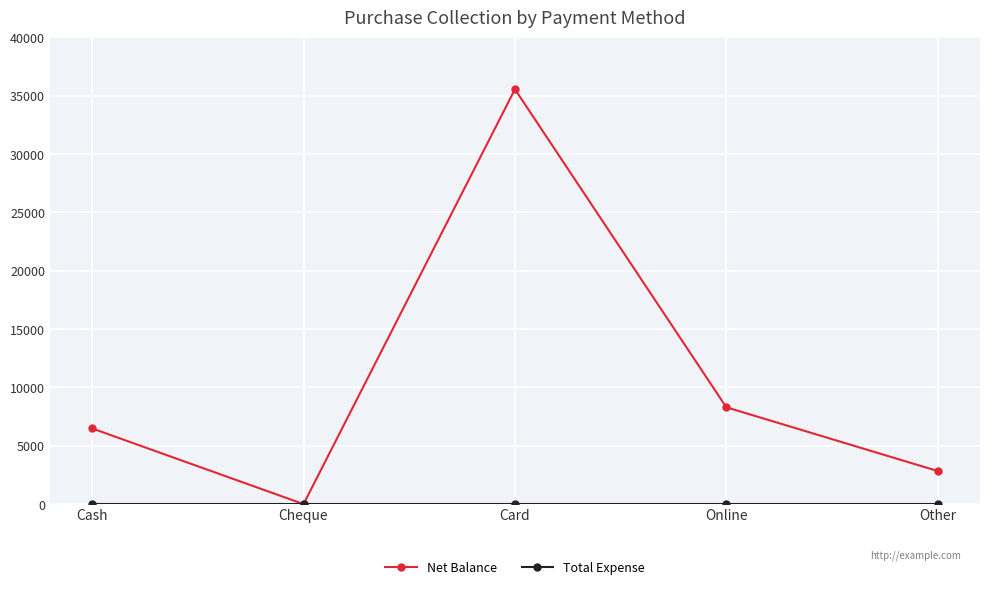

Which series has the largest range (max minus min)?

Net Balance